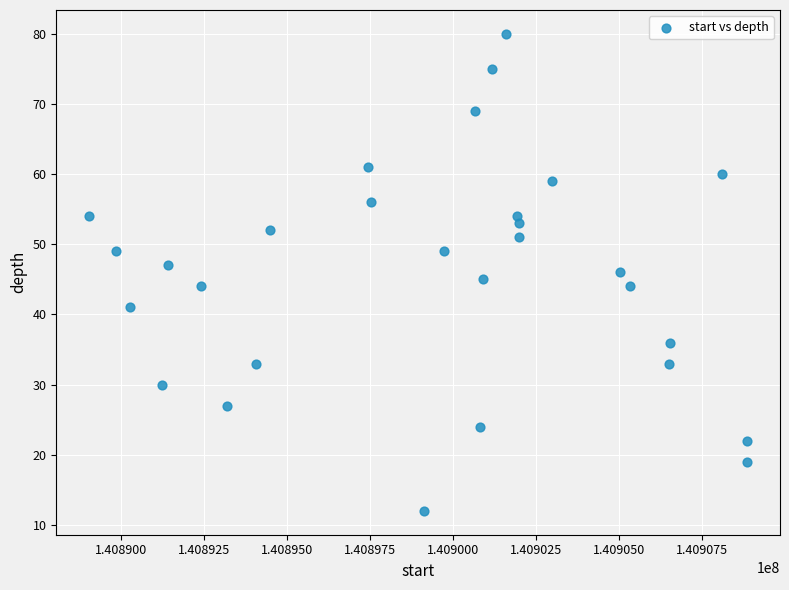

What is the range of X values (max minus min)?

19846